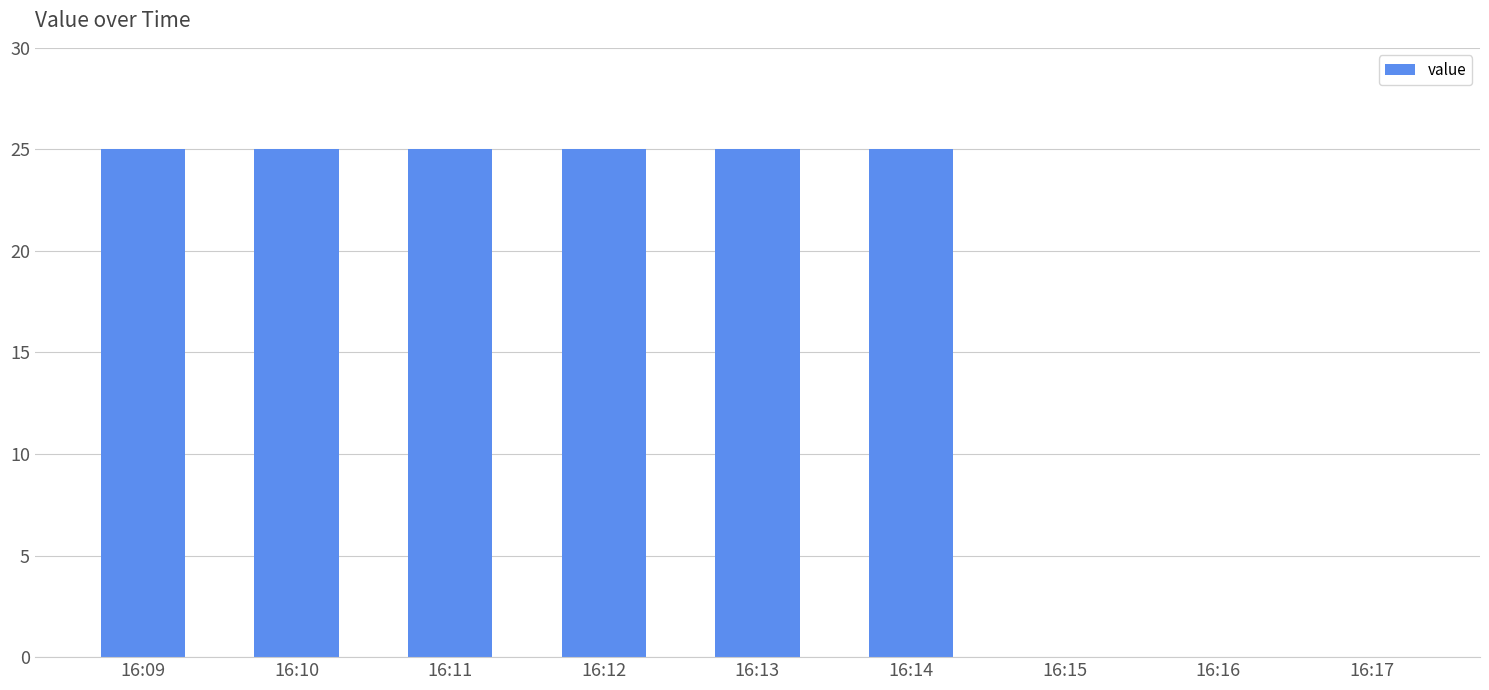

The chart shows a value of 7 at 16:09. True or false?

False